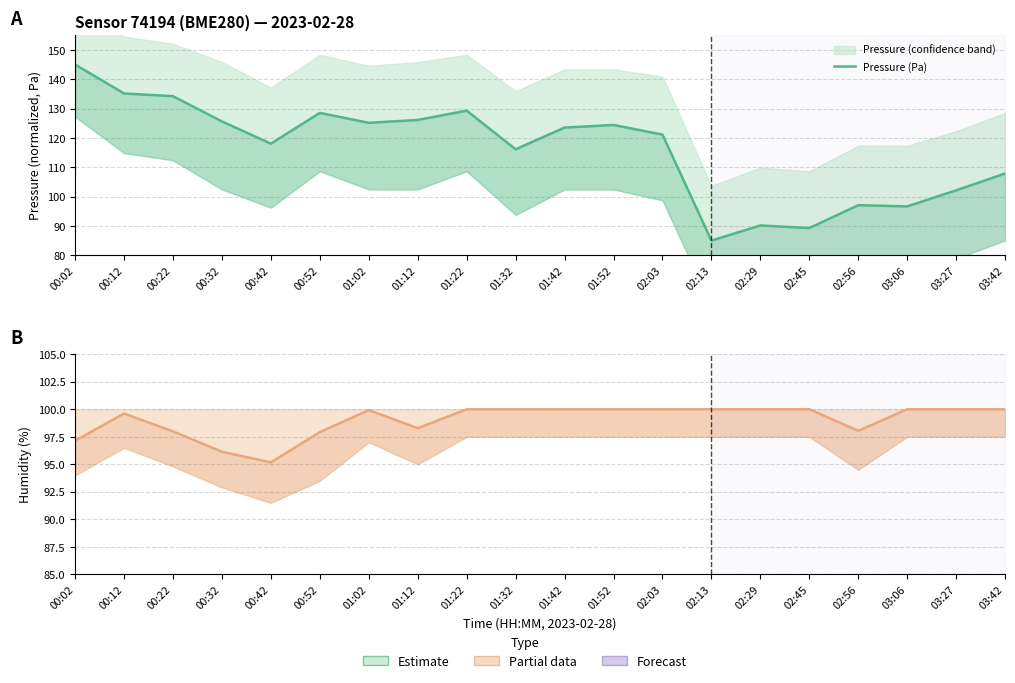

True or false: Humidity (%) and Pressure (Pa) cross at least once.

True